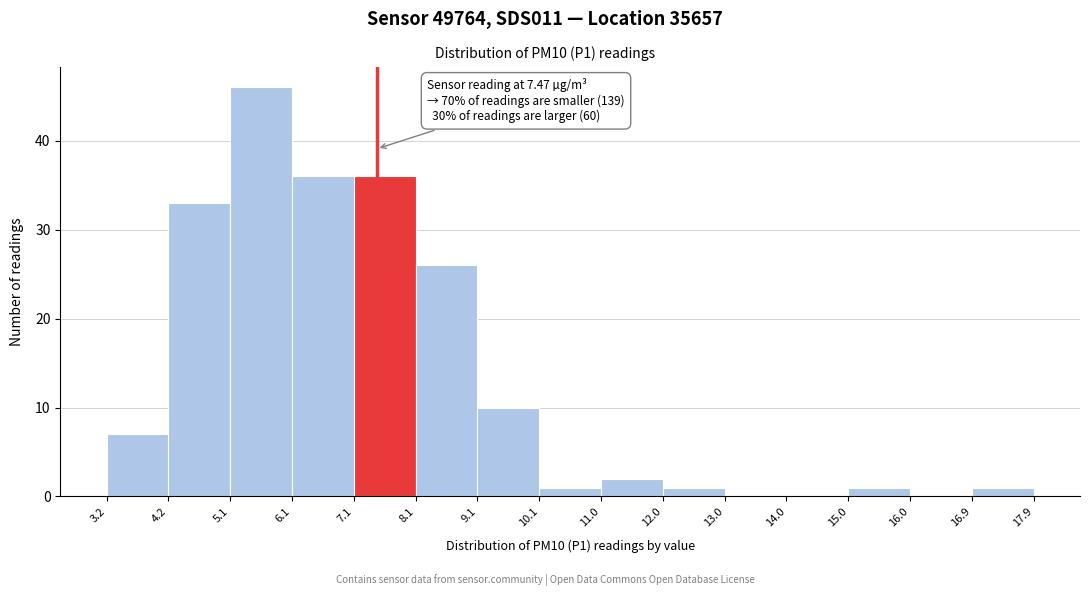

Over which range of the x-axis is the bar tallest?

5.1 to 6.1